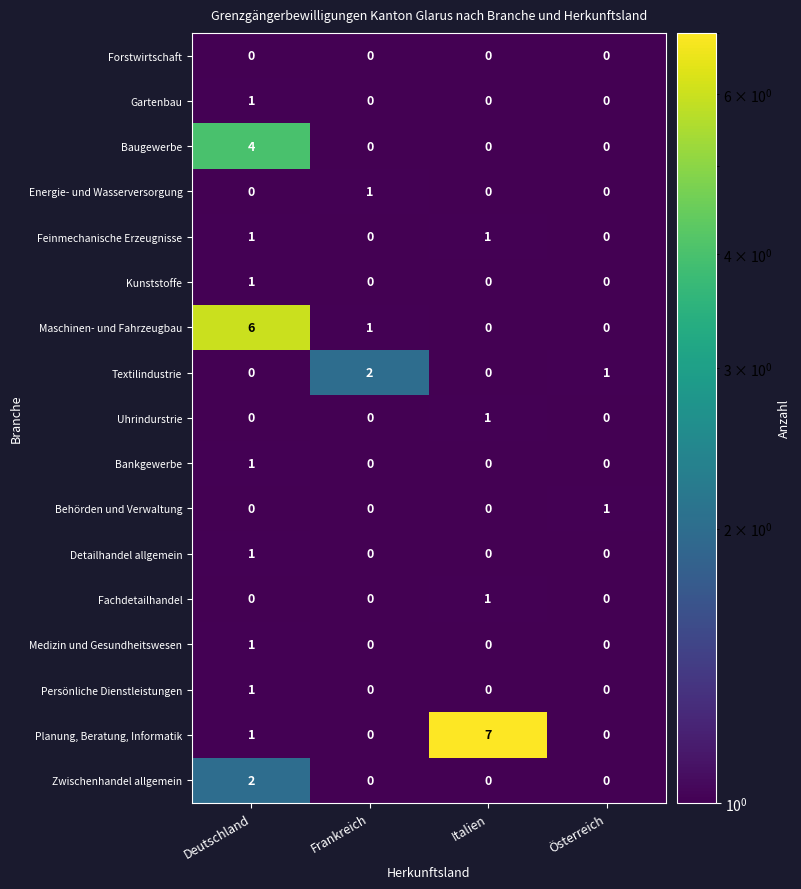

Which series has the largest range (max minus min)?

Planung, Beratung, Informatik